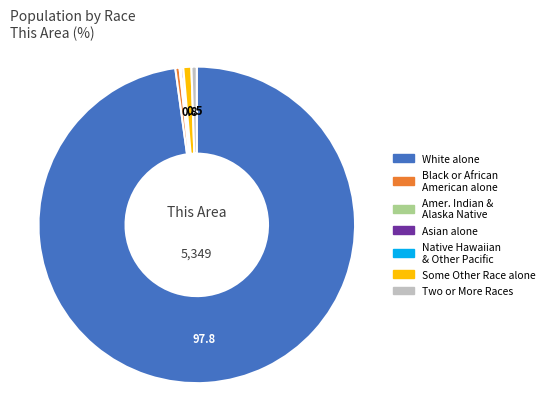

Is there any slice that represents more than half of the pie?

Yes